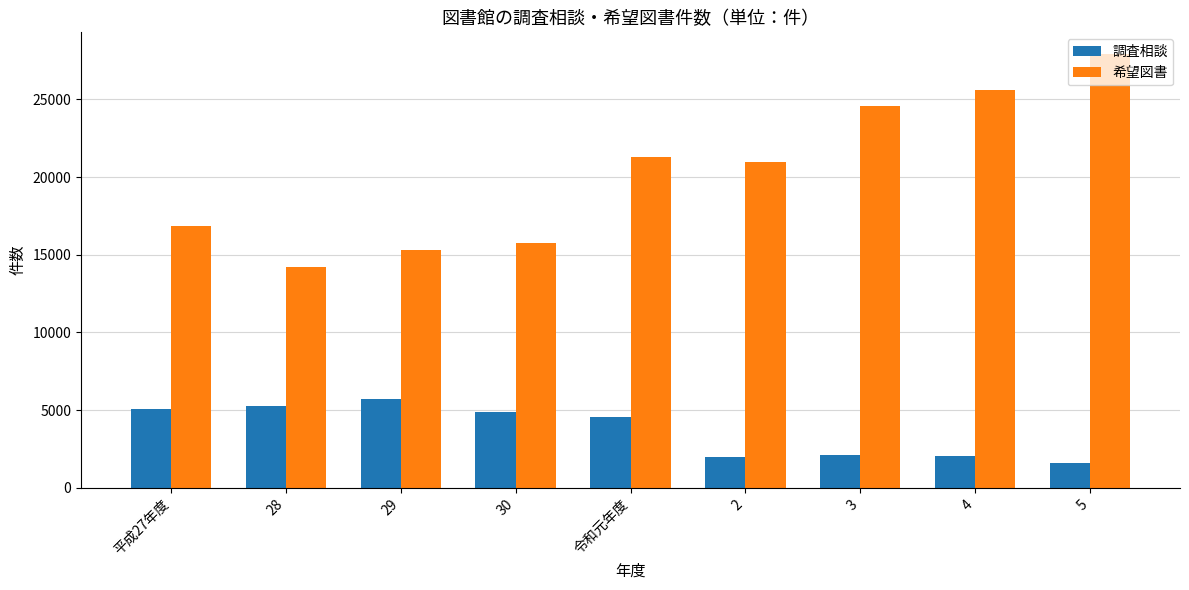

What is the highest value of the 希望図書 series?

27927